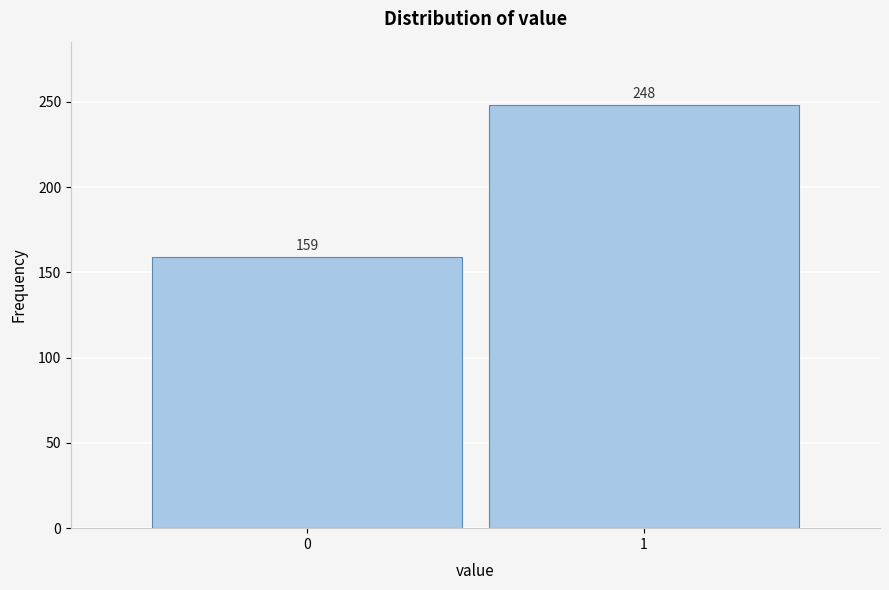

Reading right to left, what are all the values shown in this chart?

1=248	0=159